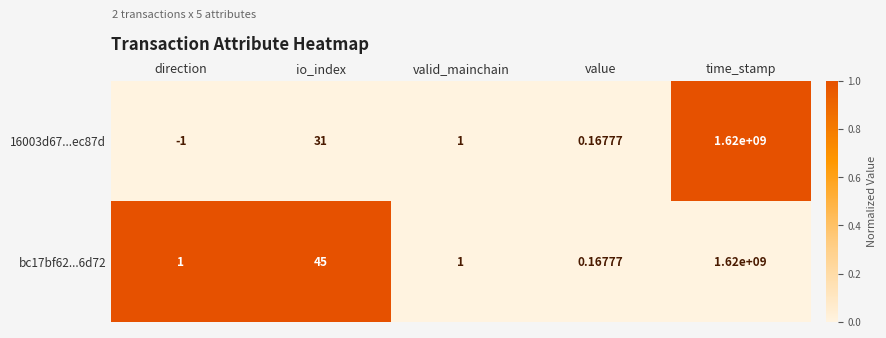

Between io_index and value, which series saw the biggest shift?

bc17bf62...6d72